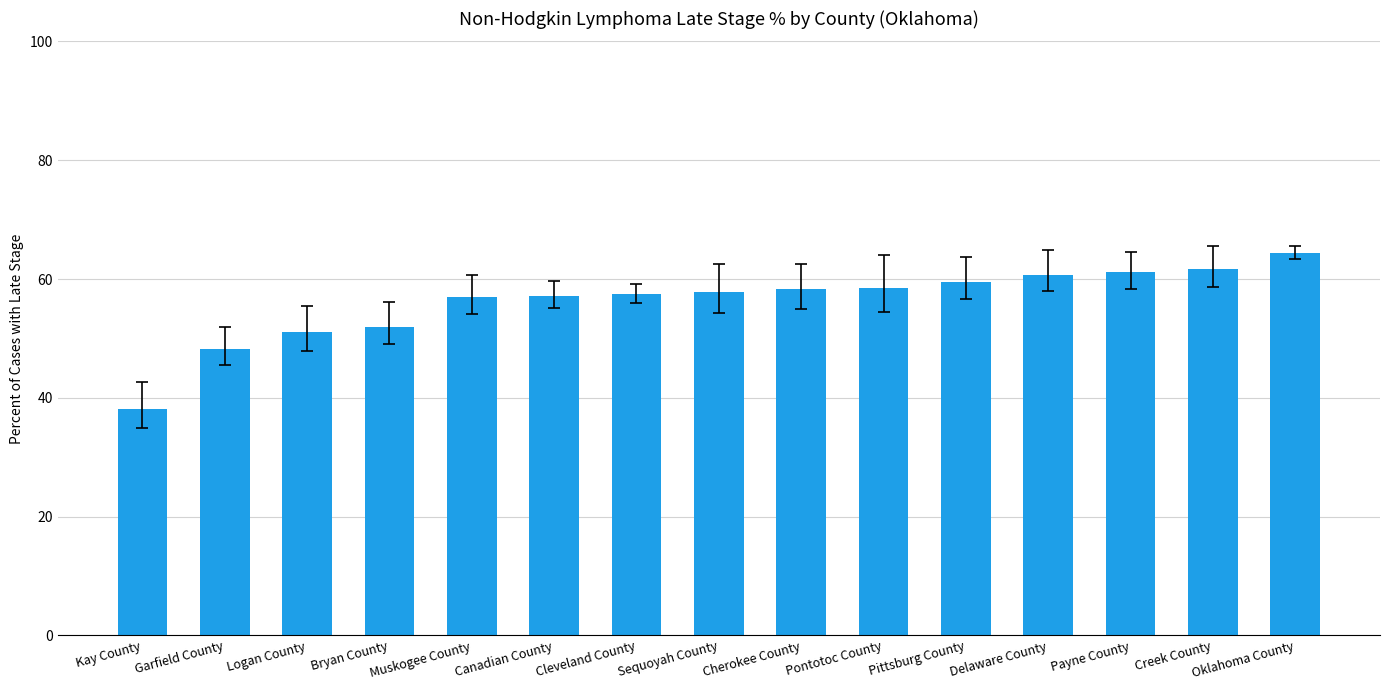

What is the difference between the maximum and minimum values?

26.3